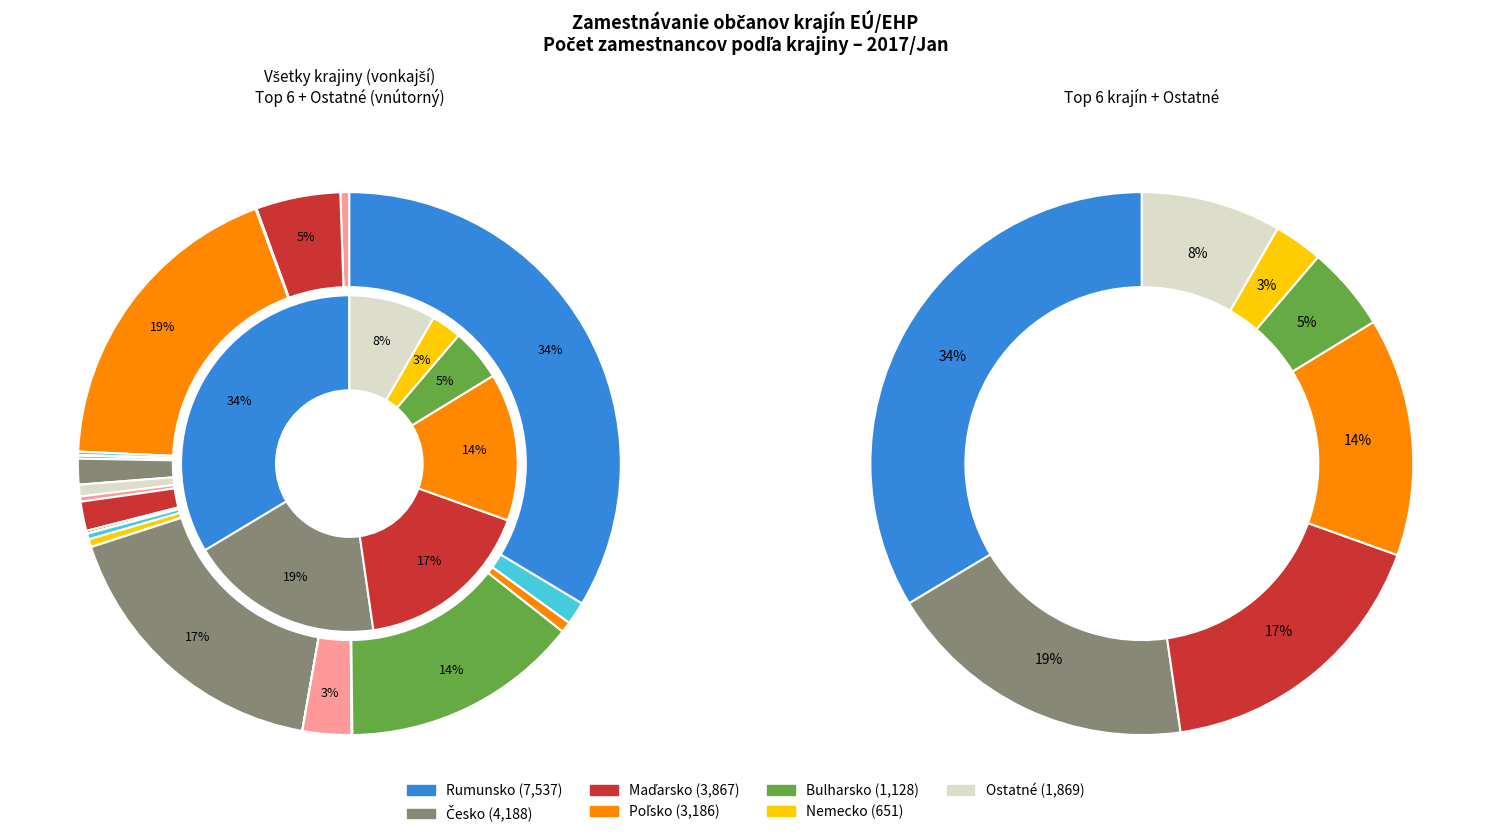

Count the number of slices in the pie.

24